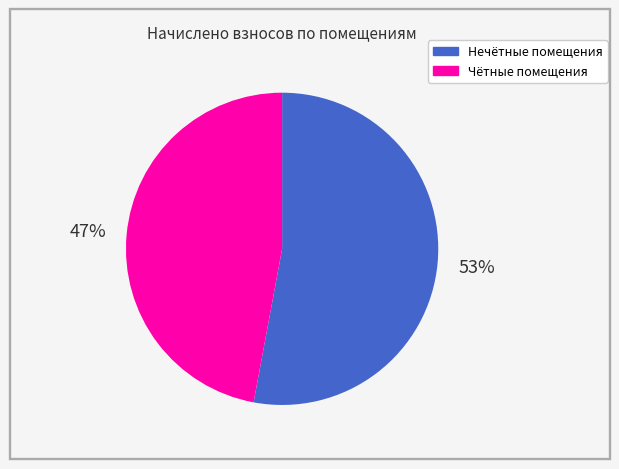

To the nearest percent, what is the average slice percentage?

50%